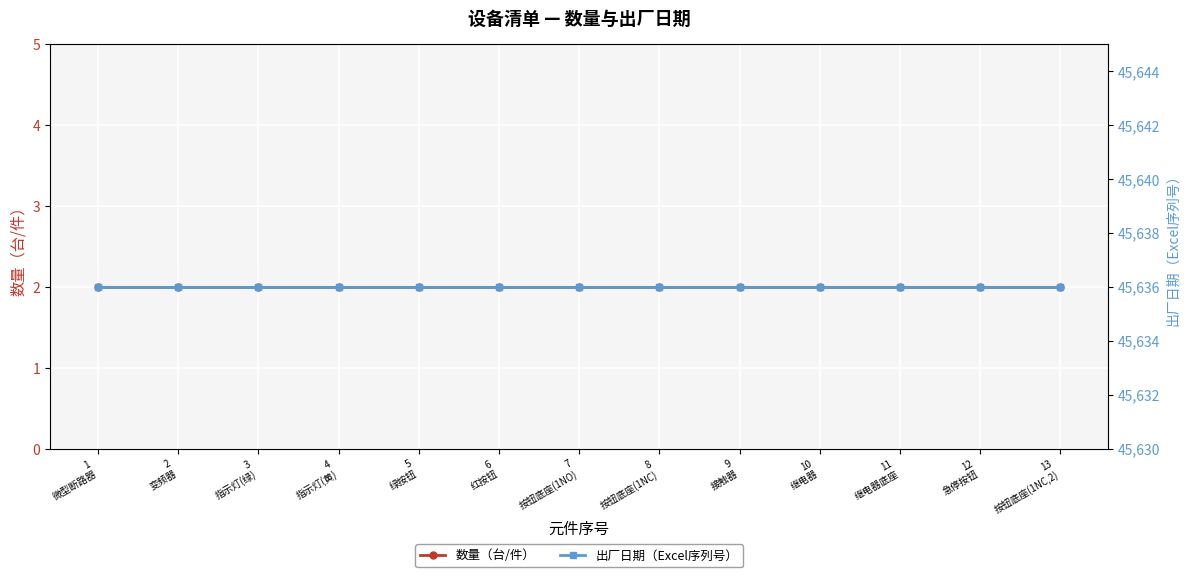

Reading right to left, extract all data points from this chart.

数量（台/件）: 2	2	2	2	2	2	2	2	2	2	2	2	2
出厂日期（Excel序列号）: 45636	45636	45636	45636	45636	45636	45636	45636	45636	45636	45636	45636	45636